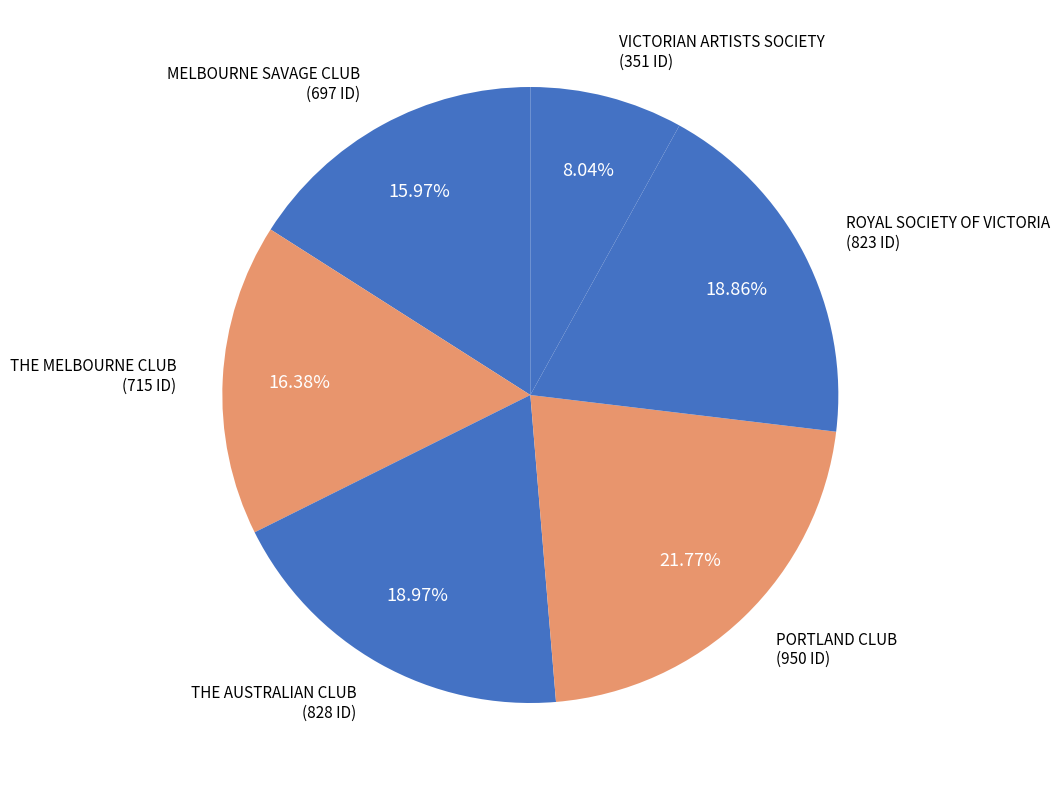

What is the largest slice in the pie chart?

PORTLAND CLUB